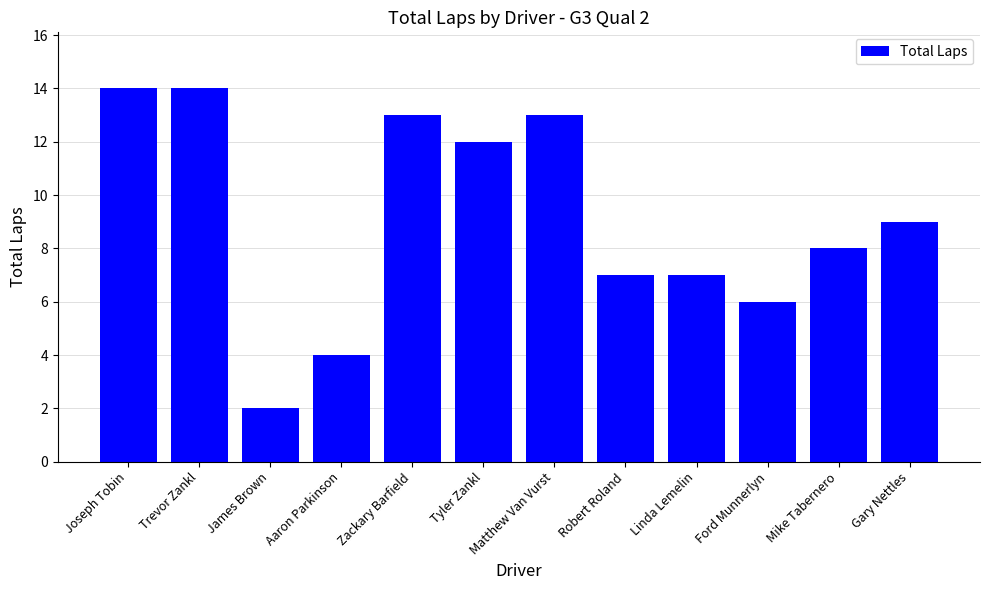

Is it true that the value at Zackary Barfield is 13?

True